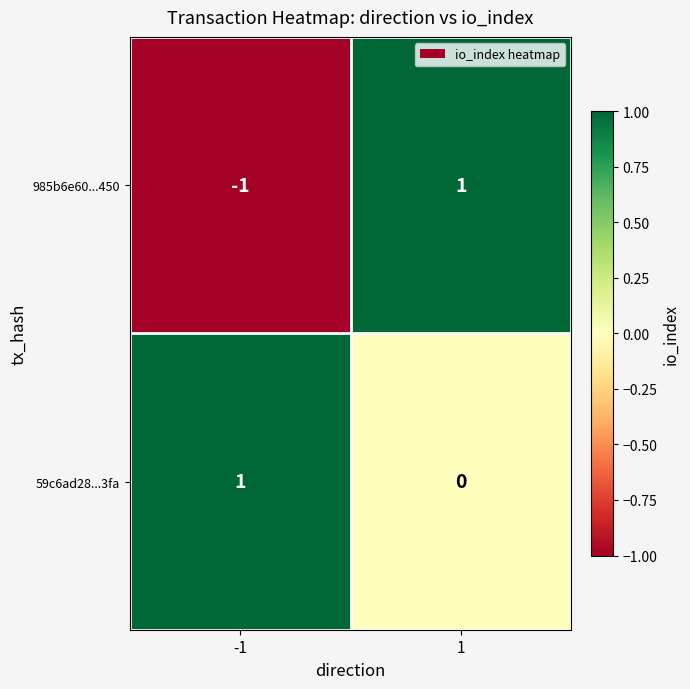

Reading right to left, list all the values displayed in this chart.

985b6e60...450: 1	-1
59c6ad28...3fa: 0	1